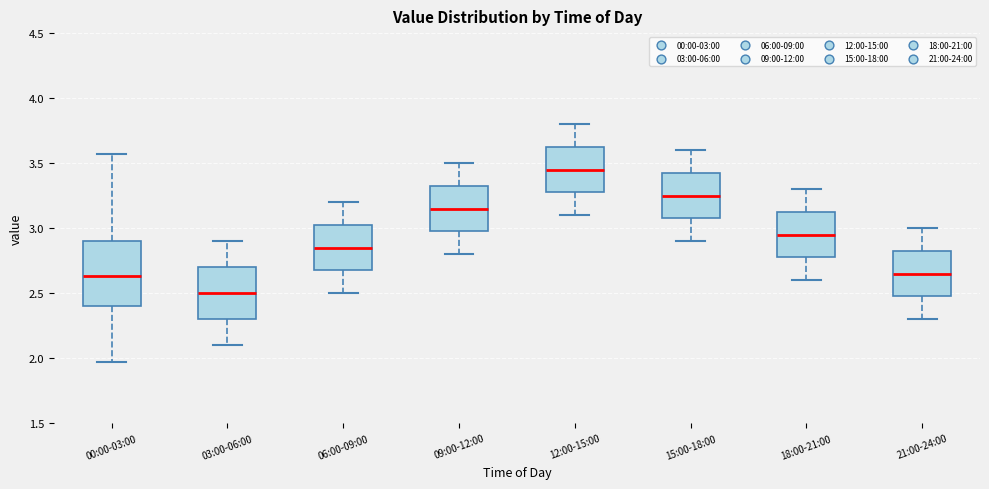

Which box's median line is the lowest?

03:00-06:00